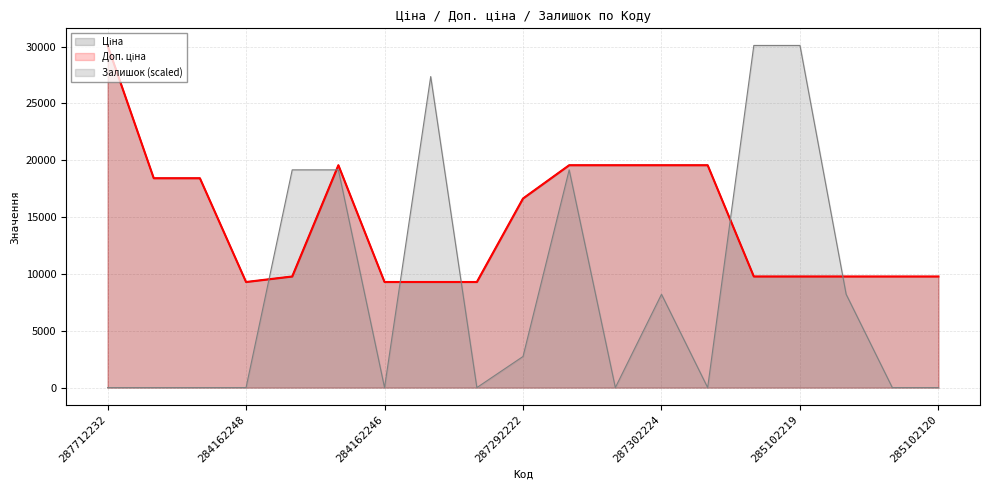

At which label does Ціна reach its peak?

287712232